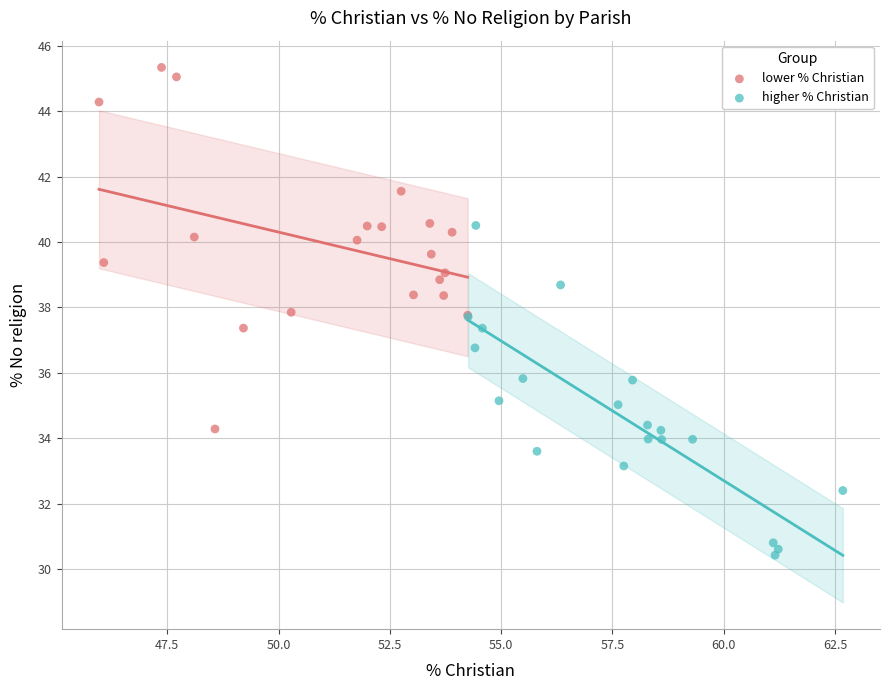

Which series reaches the minimum Y coordinate?

higher % Christian